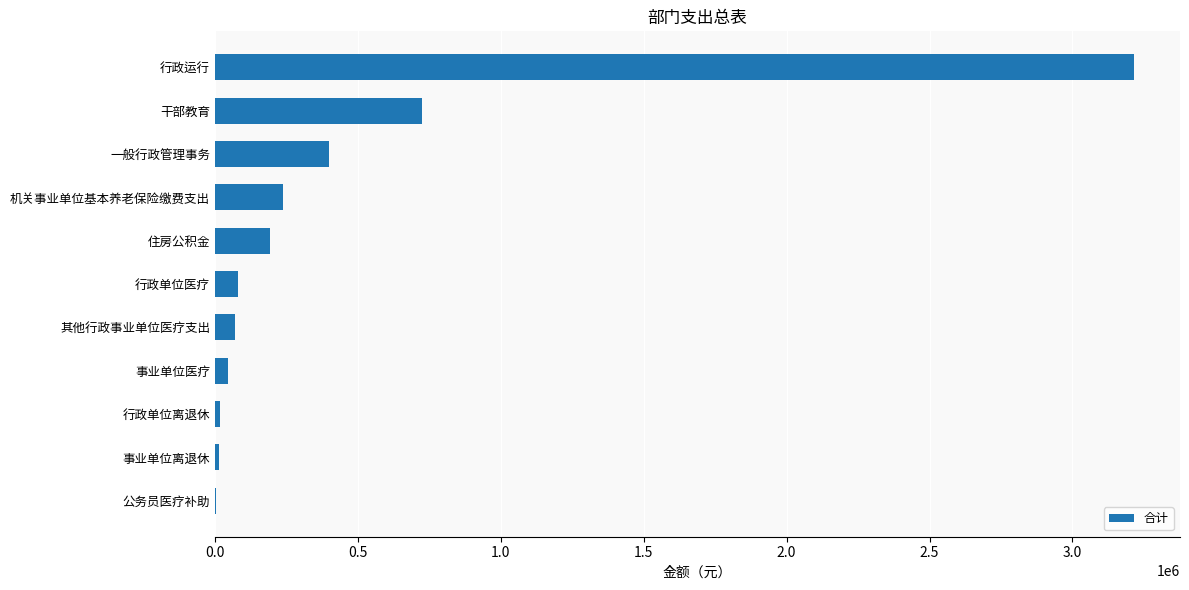

What is the sum of the values at 机关事业单位基本养老保险缴费支出 and 行政单位医疗?

322046.1